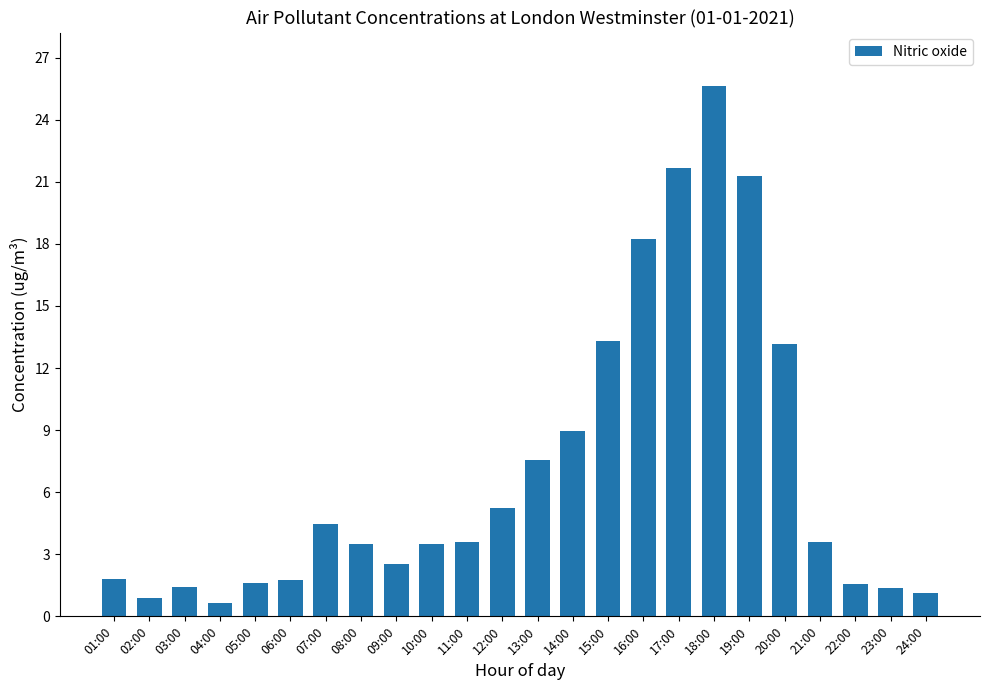

What is the difference between the values at 07:00 and 12:00?

0.8